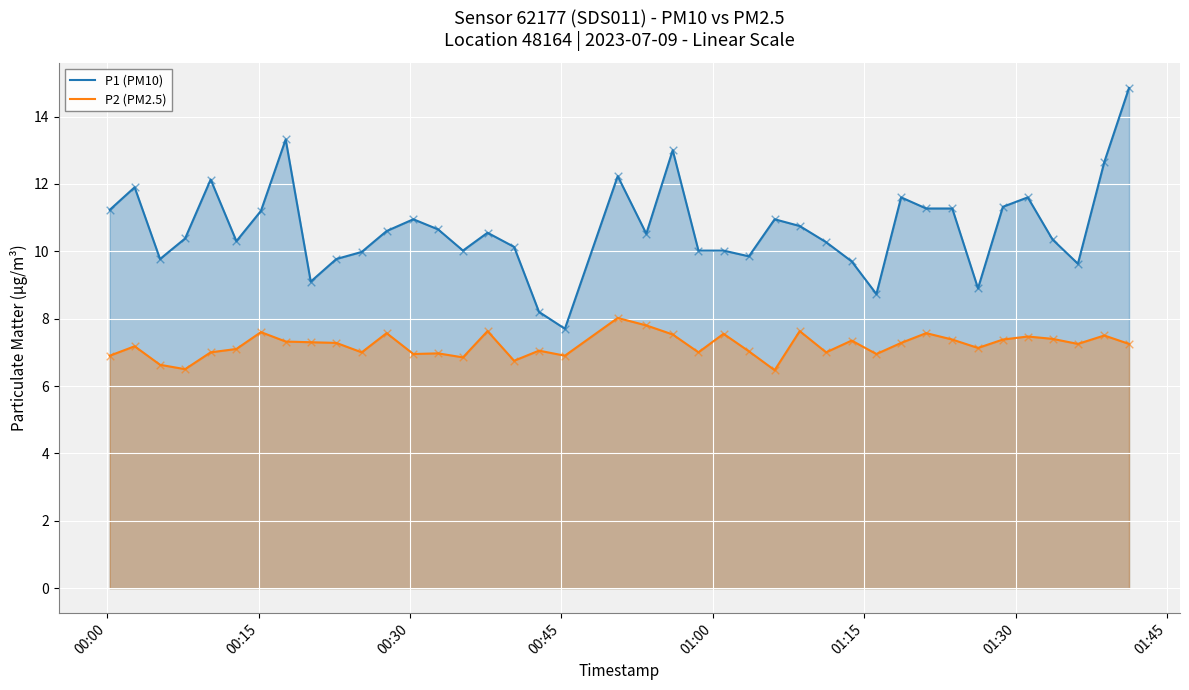

Which series has the largest total across all categories?

P1 (PM10)